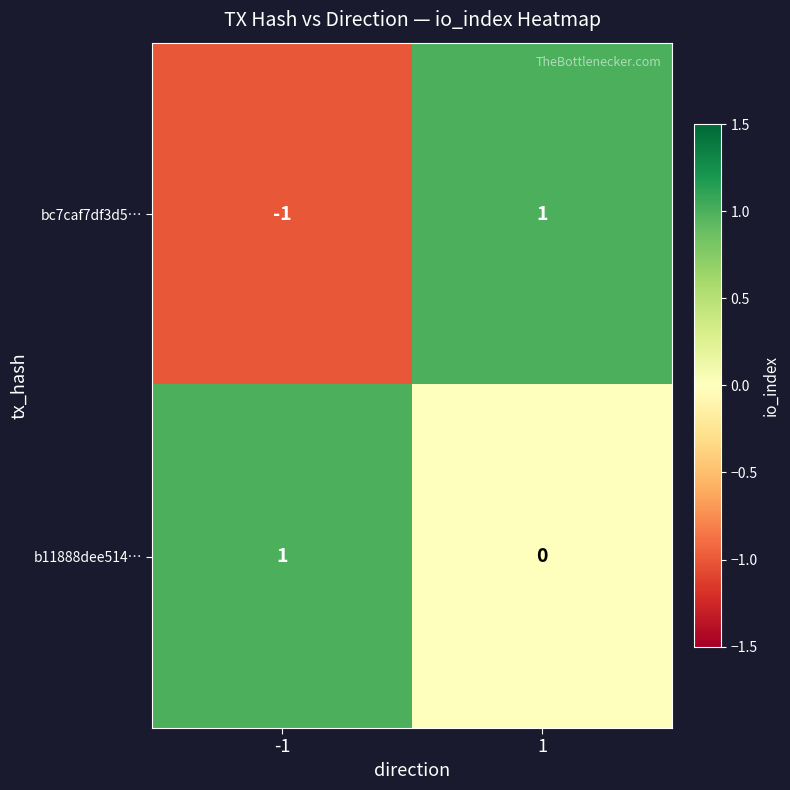

Between -1 and 1, which series saw the biggest shift?

bc7caf7df3d5…